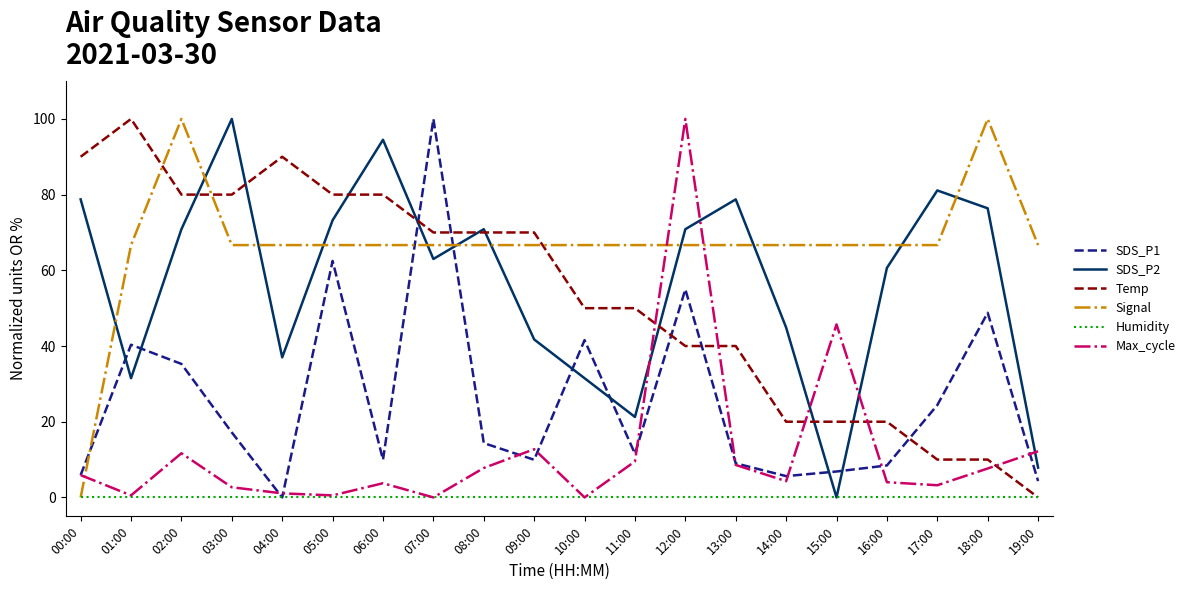

What are all the series names shown in the legend?

SDS_P1, SDS_P2, Temp, Signal, Humidity, Max_cycle